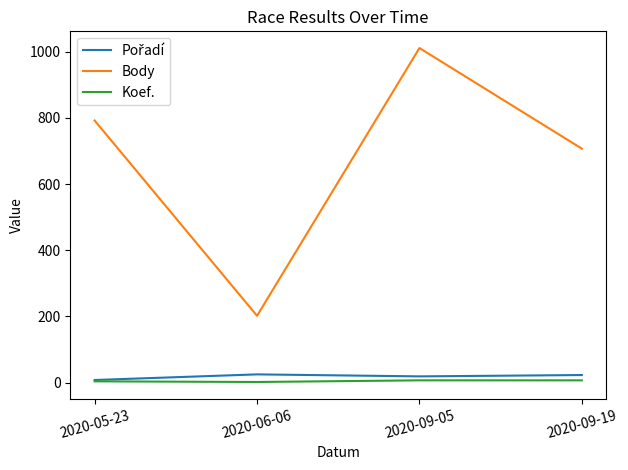

What is the sum of all Body values?

2712